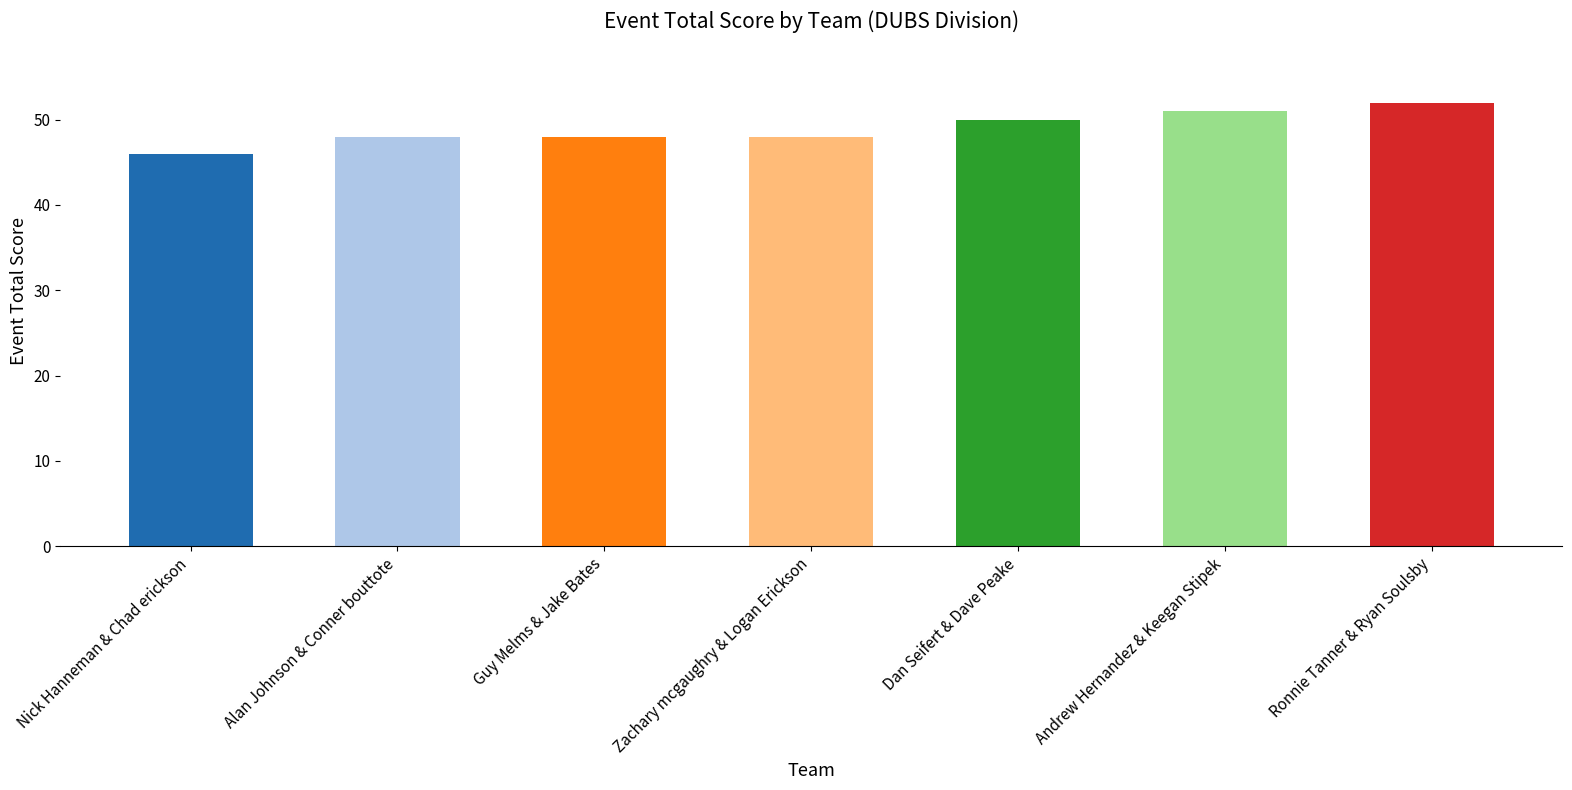

Rank the categories by value from lowest to highest.

Nick Hanneman & Chad erickson, Alan Johnson & Conner bouttote, Guy Melms & Jake Bates, Zachary mcgaughry & Logan Erickson, Dan Seifert & Dave Peake, Andrew Hernandez & Keegan Stipek, Ronnie Tanner & Ryan Soulsby